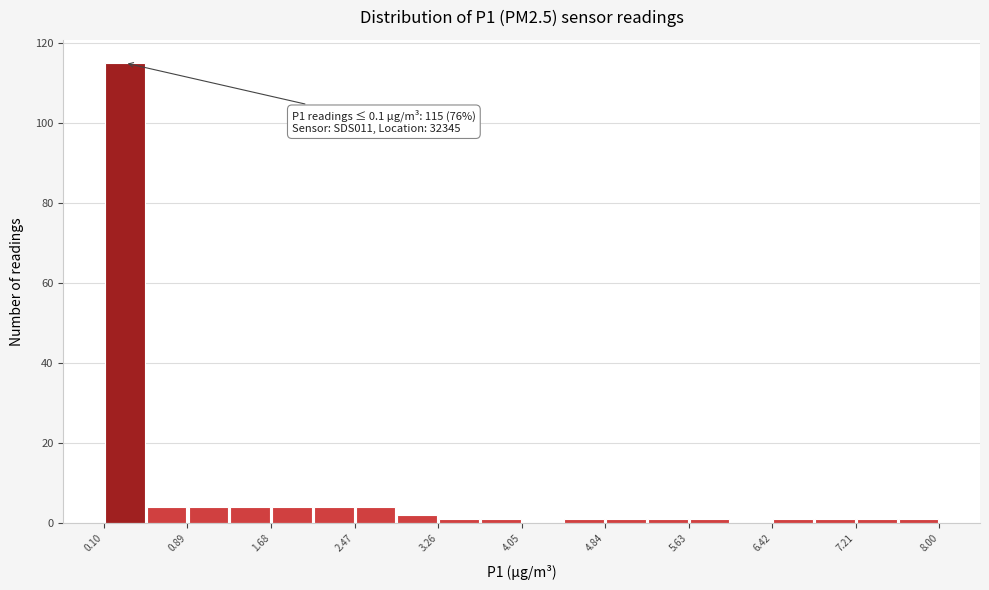

Around what value on the x-axis is the tallest bar? Give the approximate position of its centre, as read against the axis.

0.3